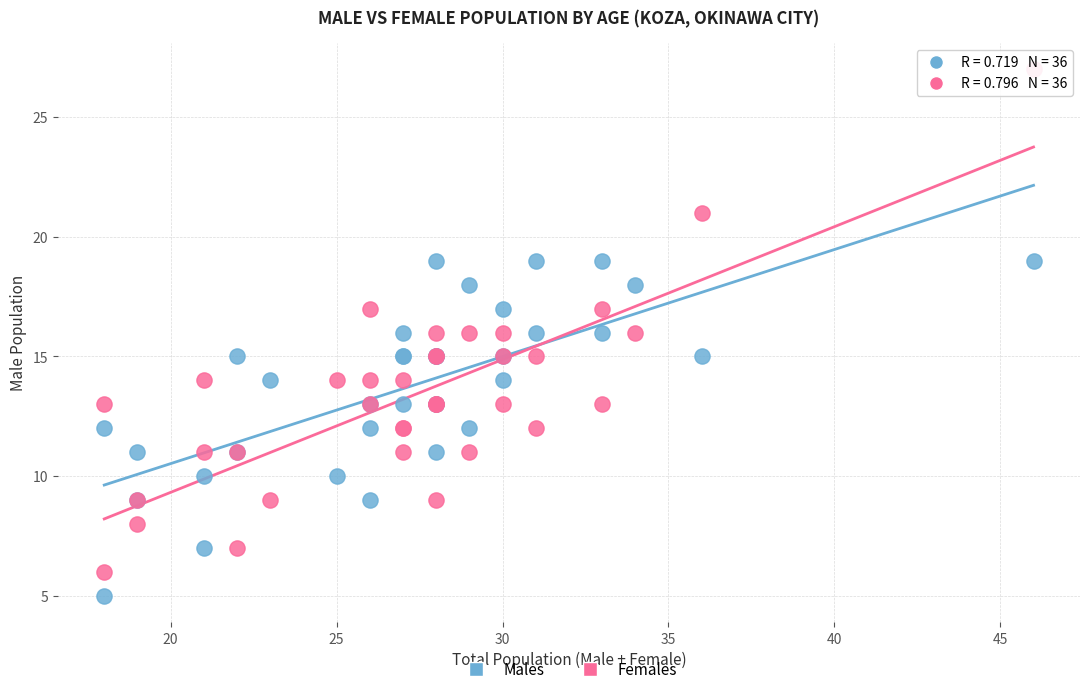

What is the X range (max minus min) for the scatter plot?

28